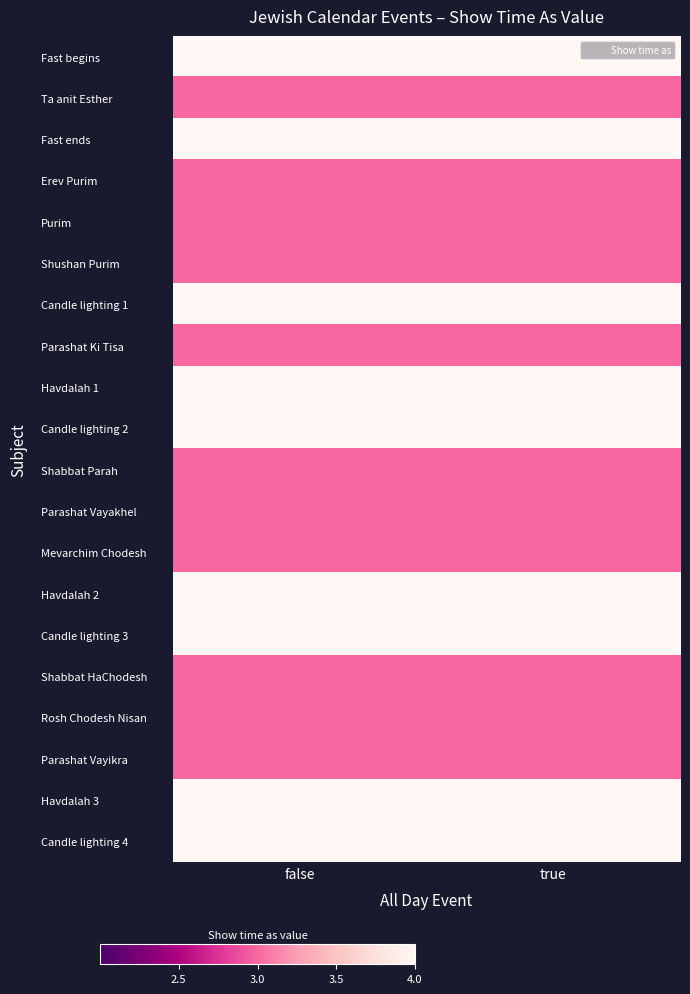

How many data points does each series have?

2